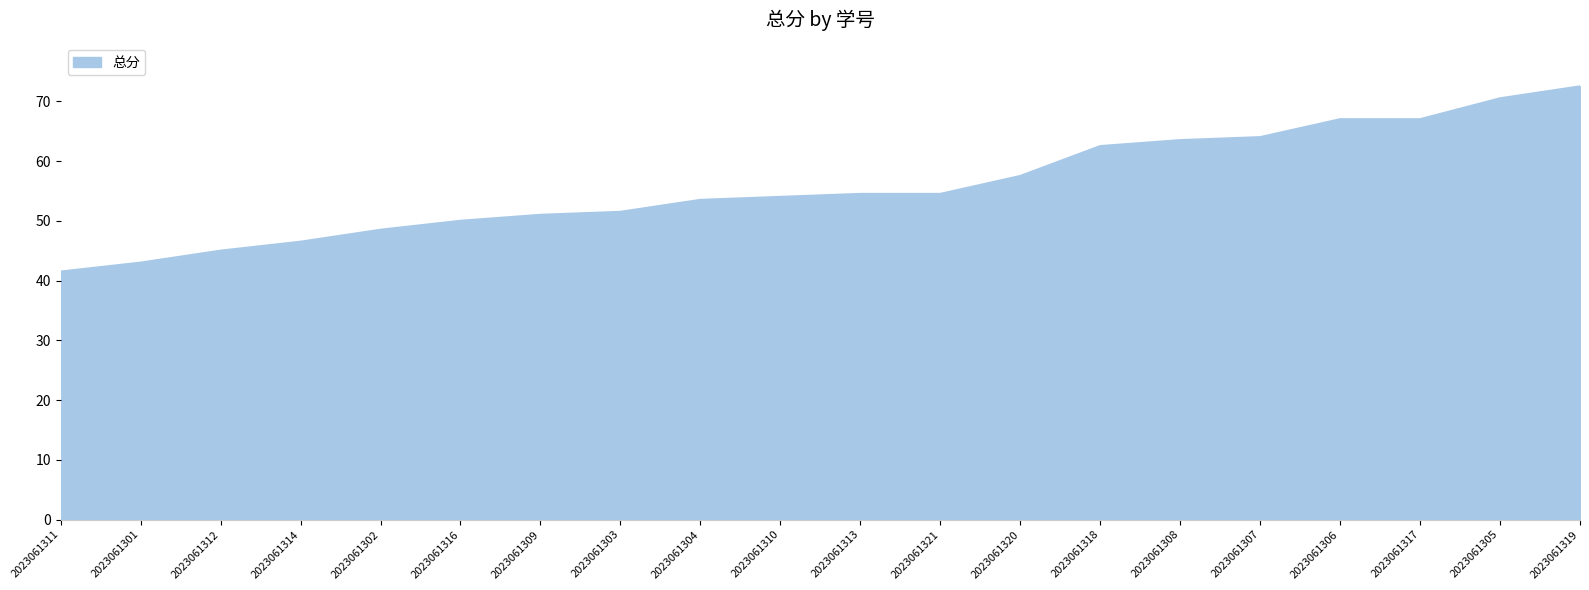

What value does the data have at 2023061311?

41.5